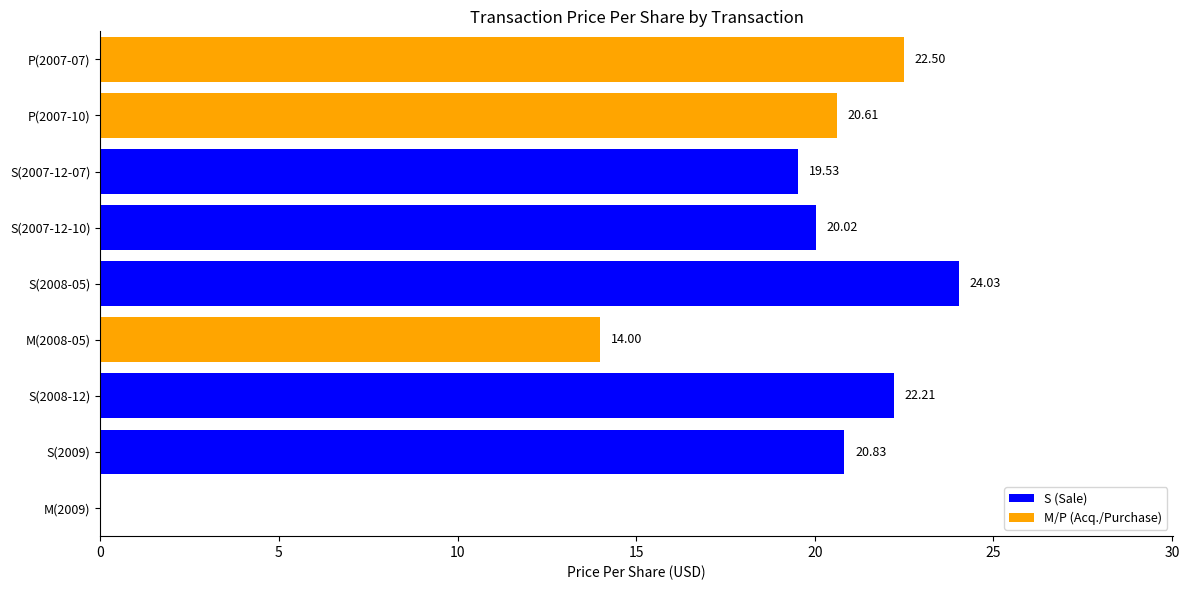

What is the sum of the values at S(2007-12-10) and P(2007-07)?

42.5